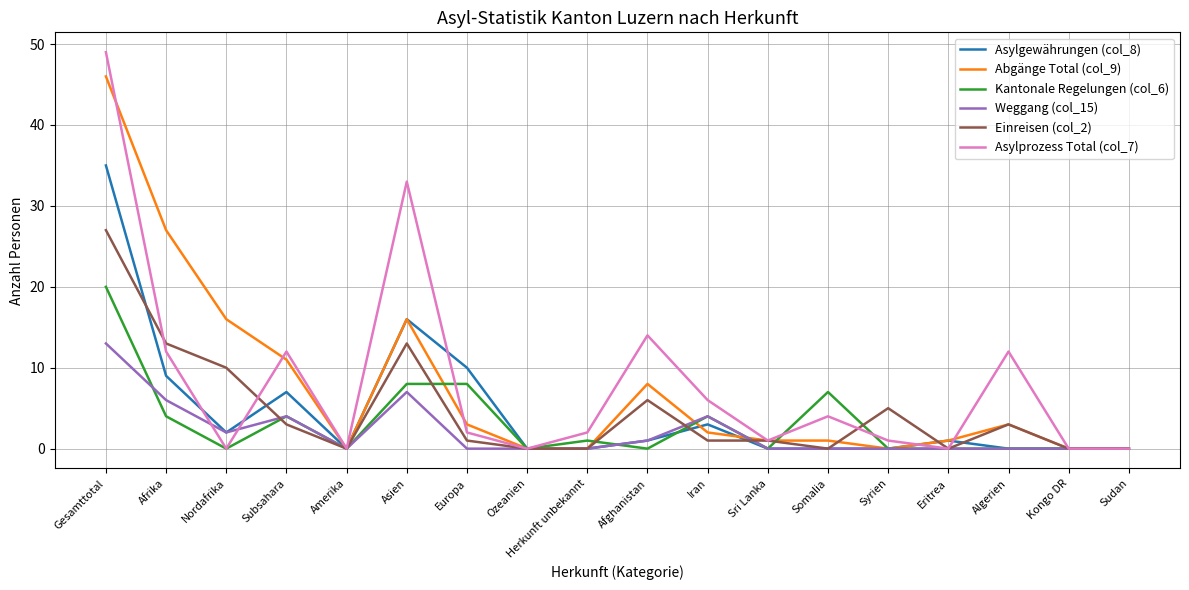

Which series changed the most between Gesamttotal and Asien?

Abgänge Total (col_9)